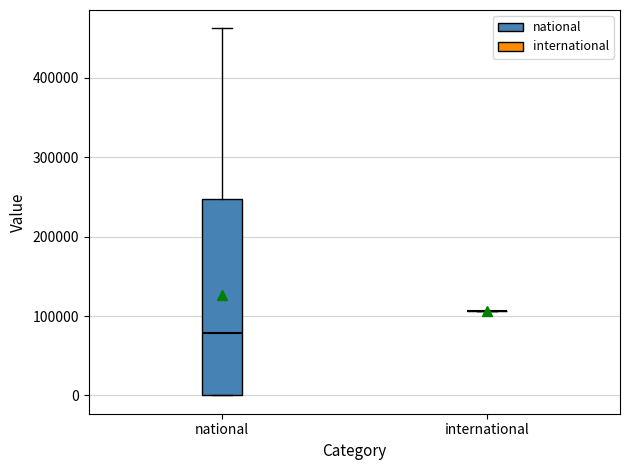

Comparing the boxes themselves (not the whiskers), which one is the tallest?

national